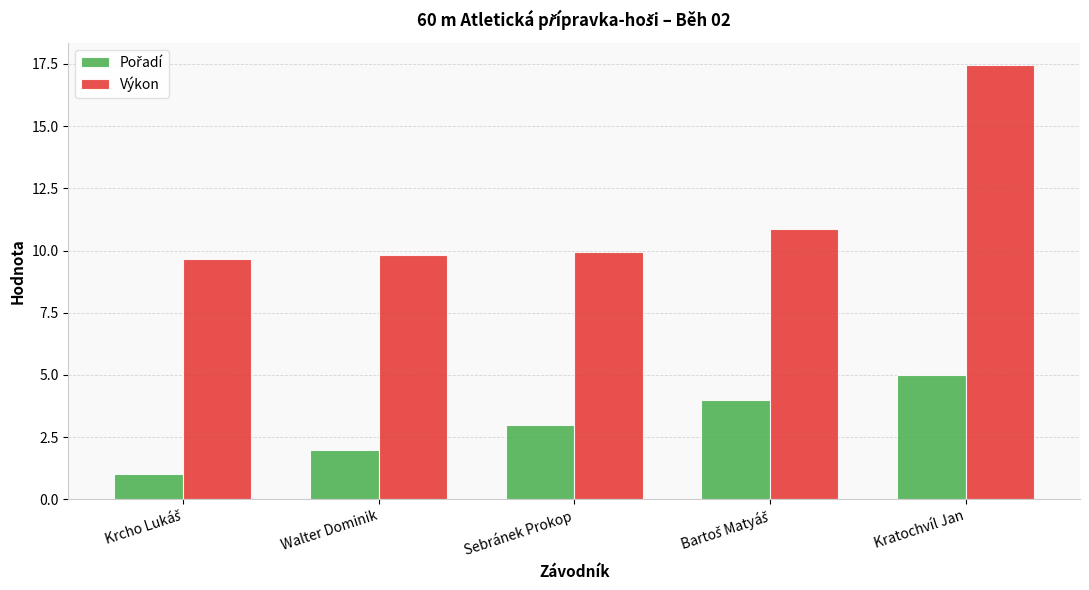

The value of Výkon at Walter Dominik is 13.6. True or false?

False